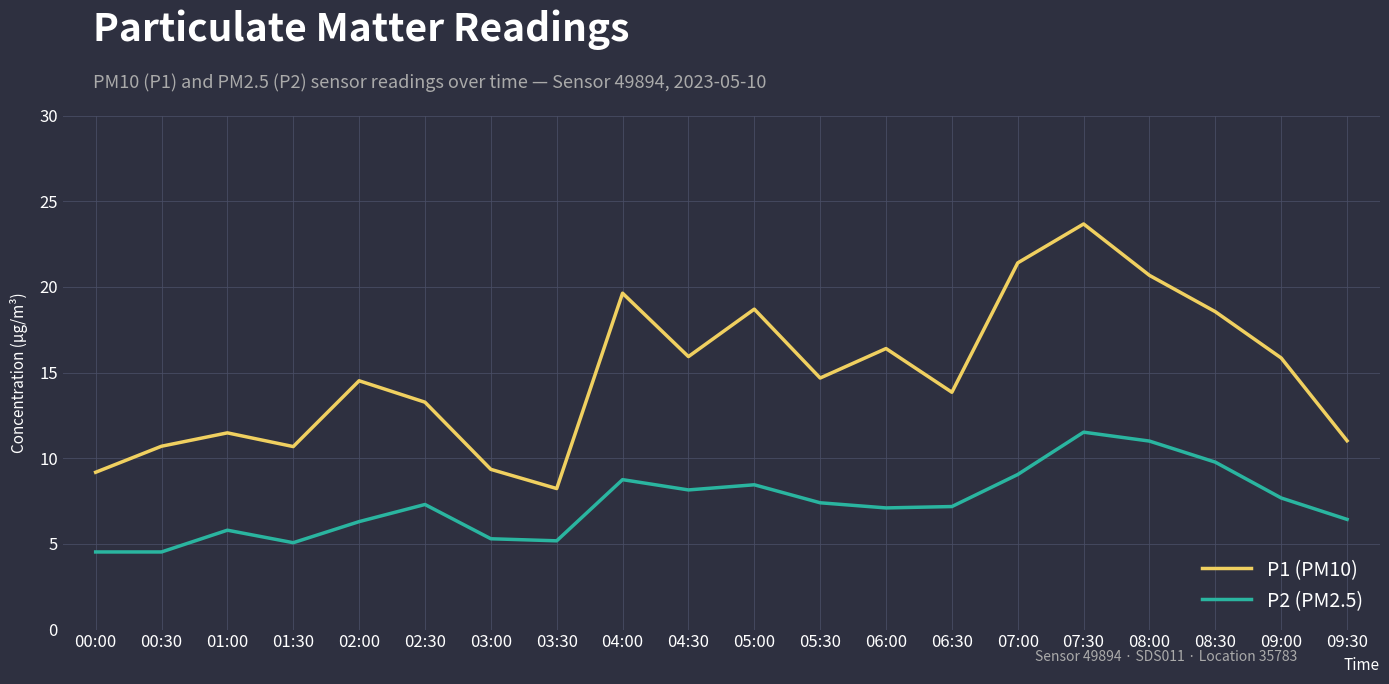

The P1 (PM10) series shows 3.7 at 03:00. True or false?

False